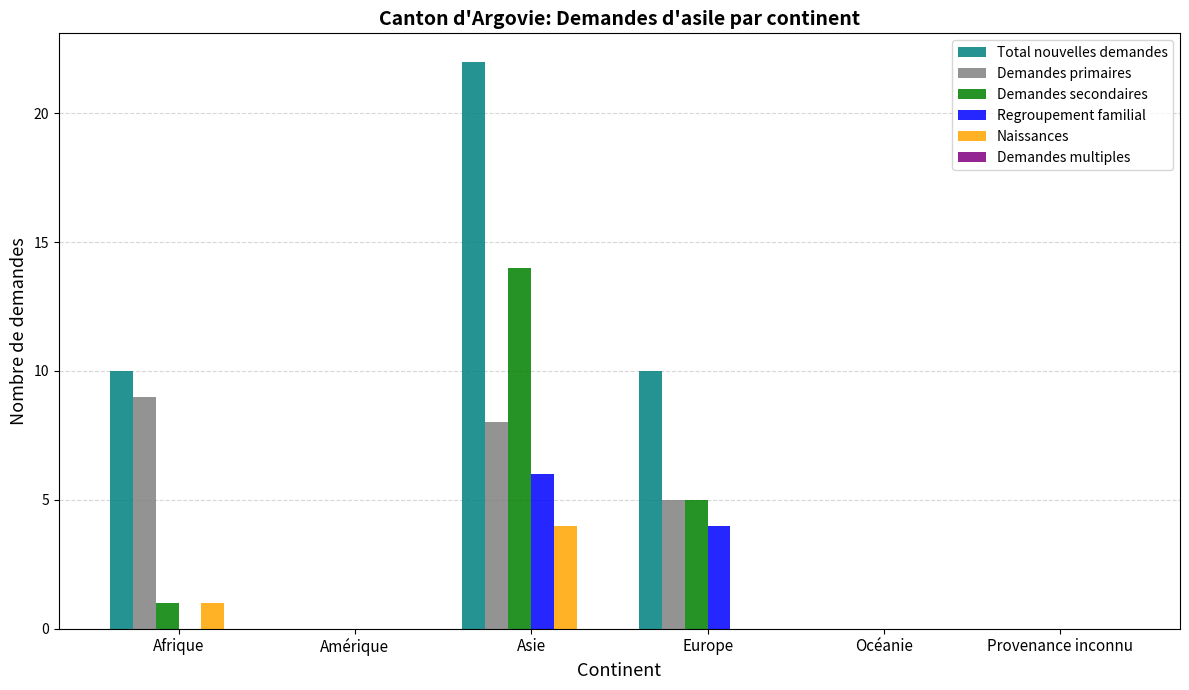

How many distinct data groups are displayed?

5